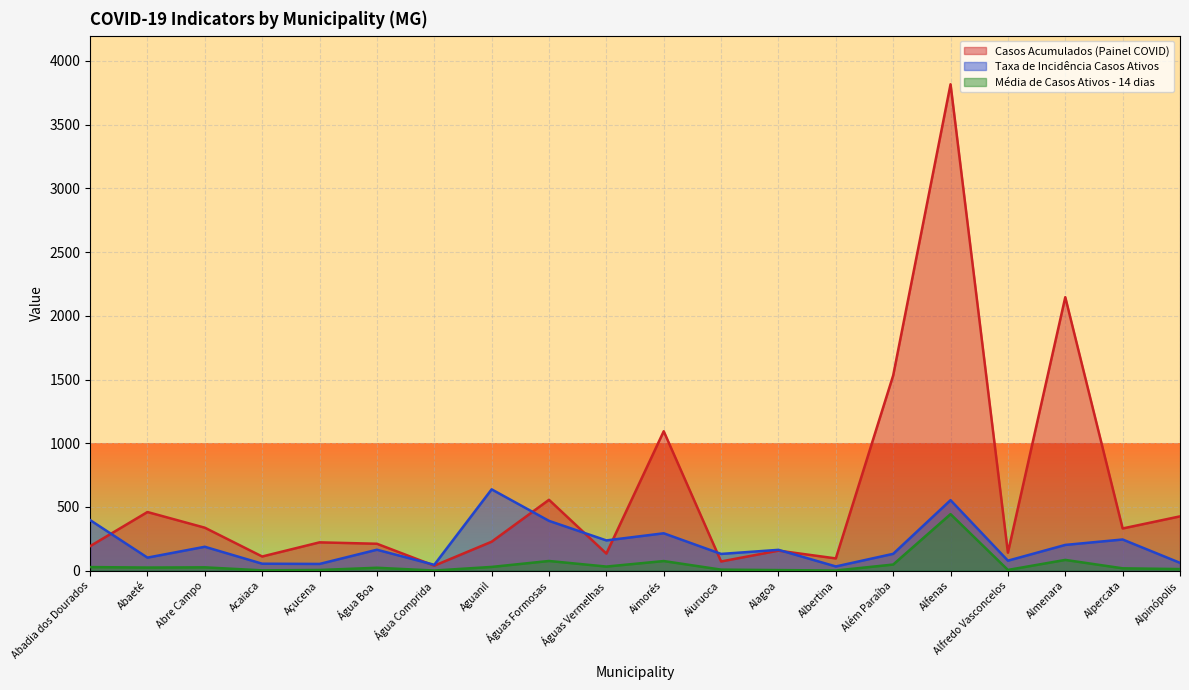

What is the label of the 7th point from the left?

Água Comprida